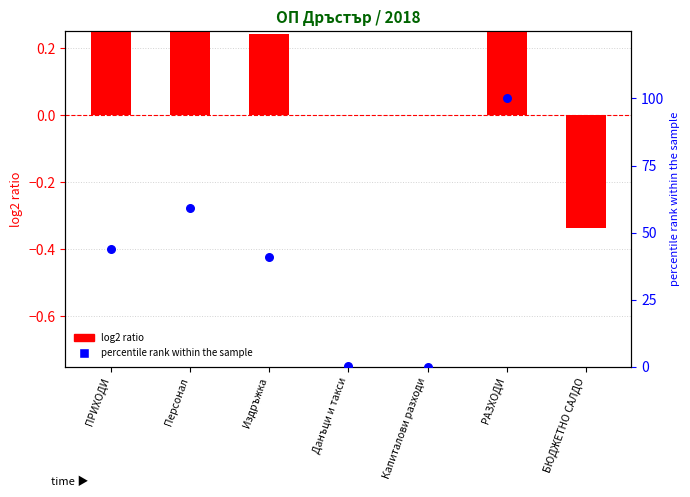

What are all the series names shown in the legend?

log2 ratio, percentile rank within the sample